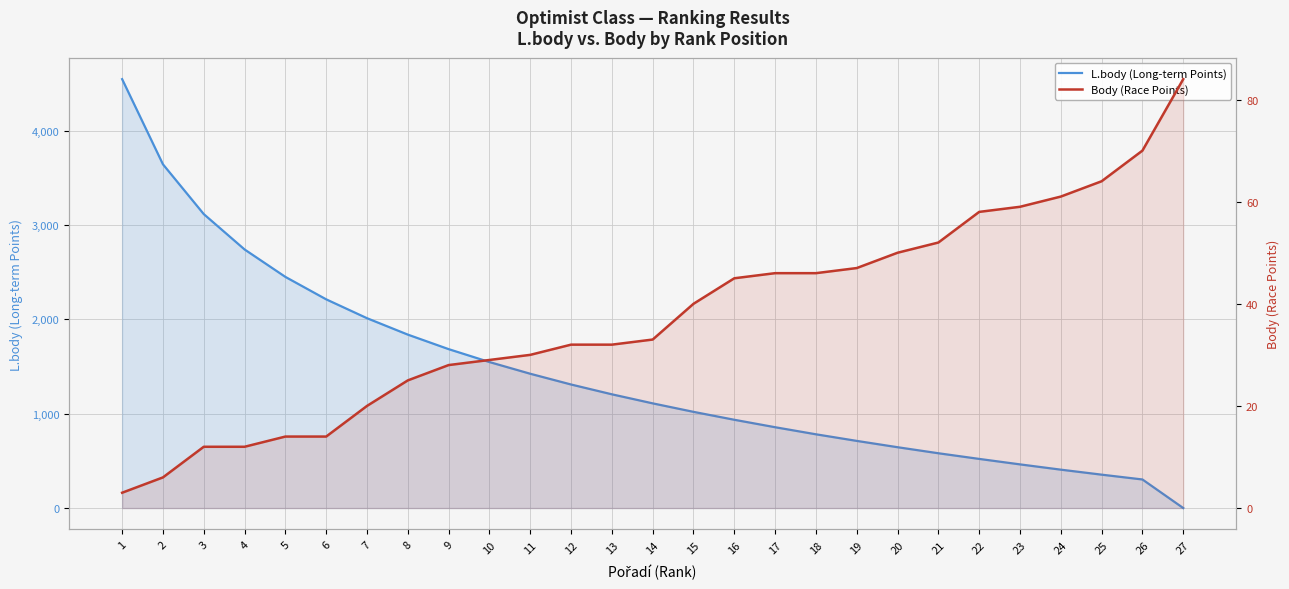

What is the approximate value of L.body (Long-term Points) at 21, to the nearest 10?

580